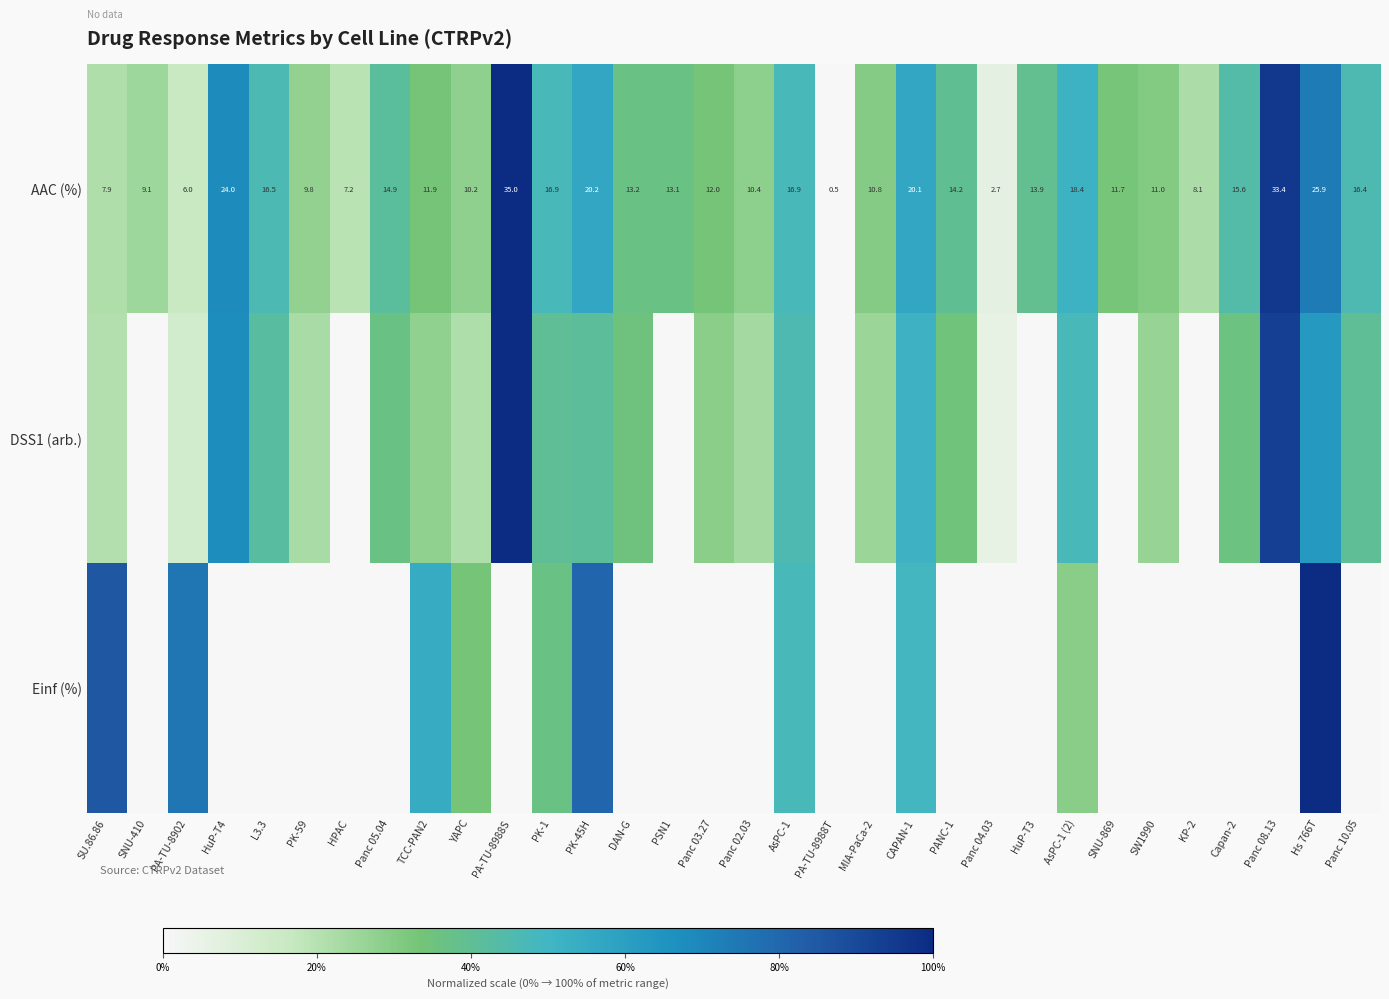

Which series changed the most between KP-2 and Capan-2?

DSS1 (arb.)